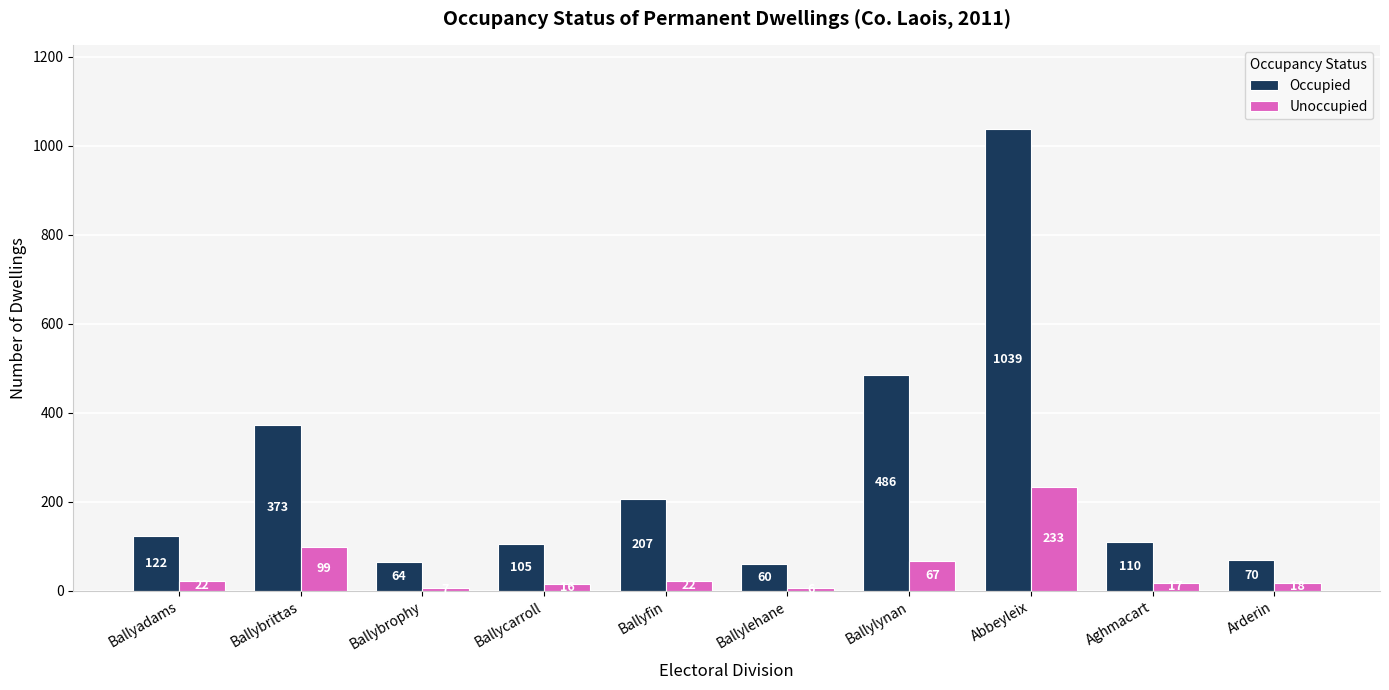

Rank the series by their maximum value, from highest to lowest.

Occupied, Unoccupied